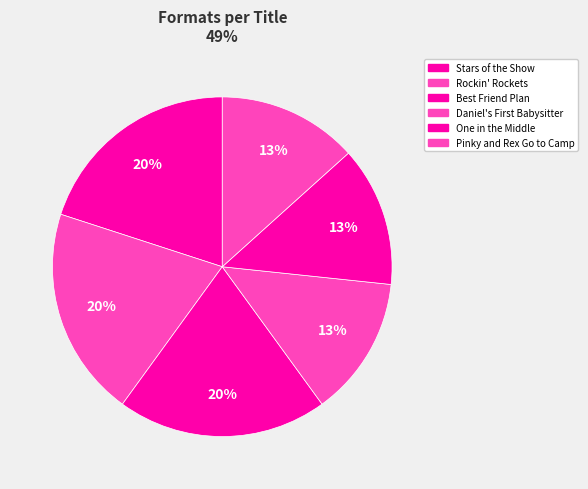

Rank the categories by value from lowest to highest.

Daniel First Babysitter, One in the Middle, Pinky and Rex Go to Camp, Stars of the Show, Rockin Rockets, Best Friend Plan